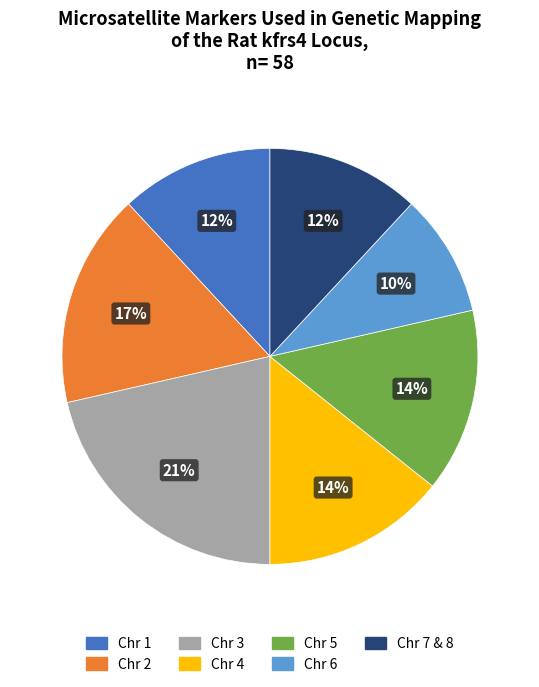

What percentage is the Chr 4 slice, to the nearest percent?

14%